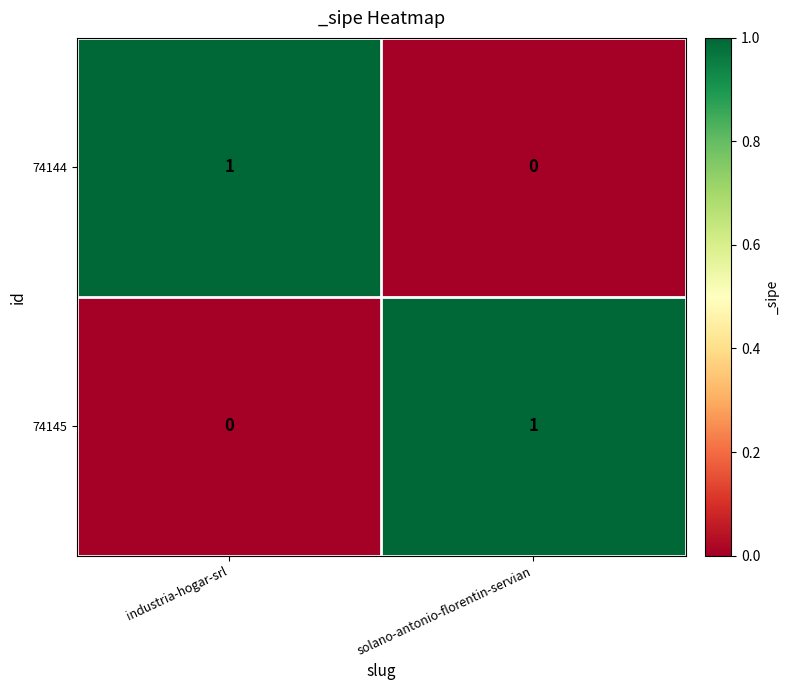

Where is 74145 nearest to the value 0?

industria-hogar-srl